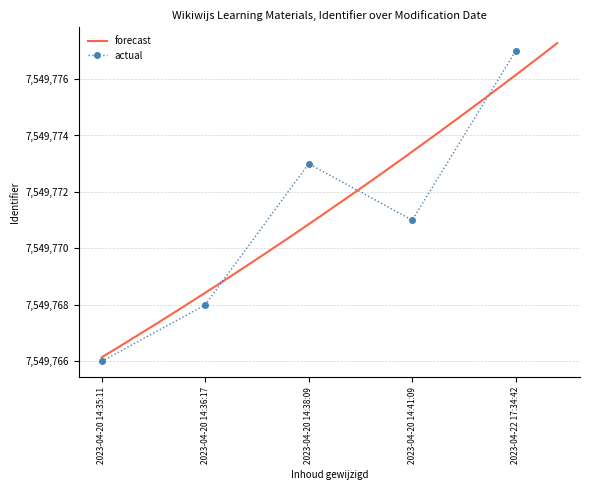

What is the maximum value shown in the chart?

7549777